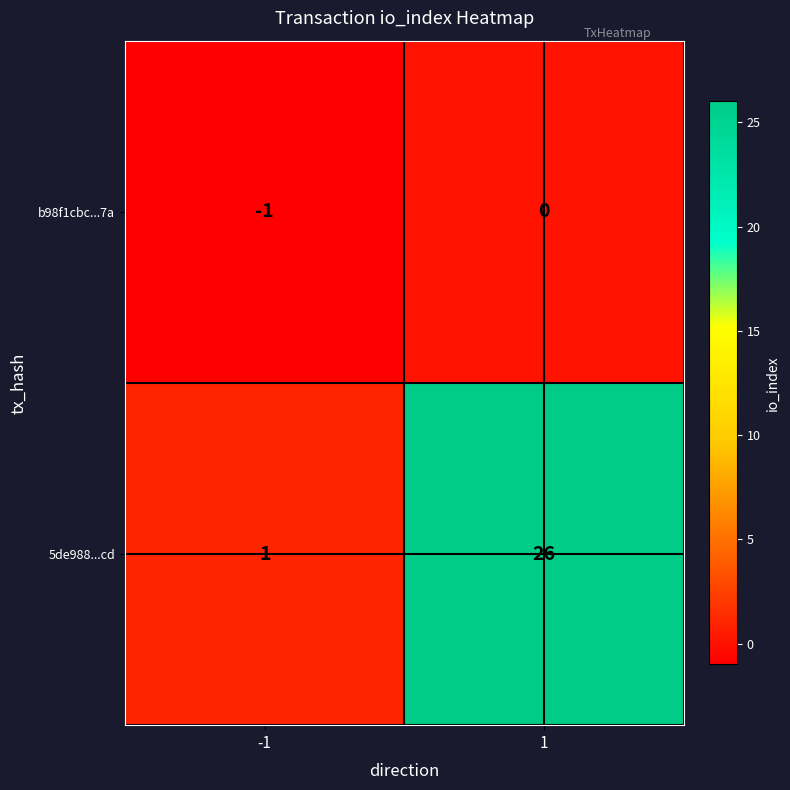

Reading left to right, list all the values displayed in this chart.

b98f1cbc...7a: -1=-1	1=0
5de988...cd: -1=1	1=26